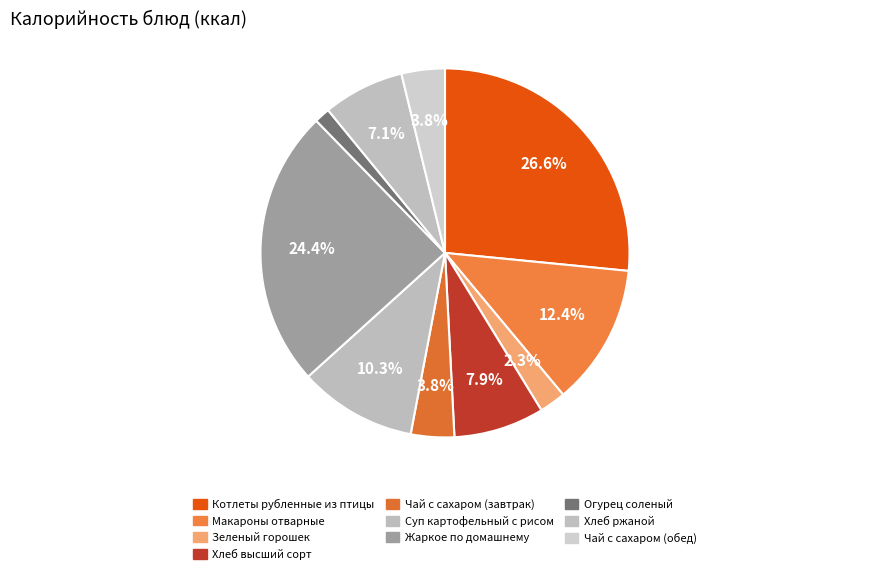

To the nearest percent, what is the combined percentage of Зеленый горошек and Суп картофельный с рисом?

13%